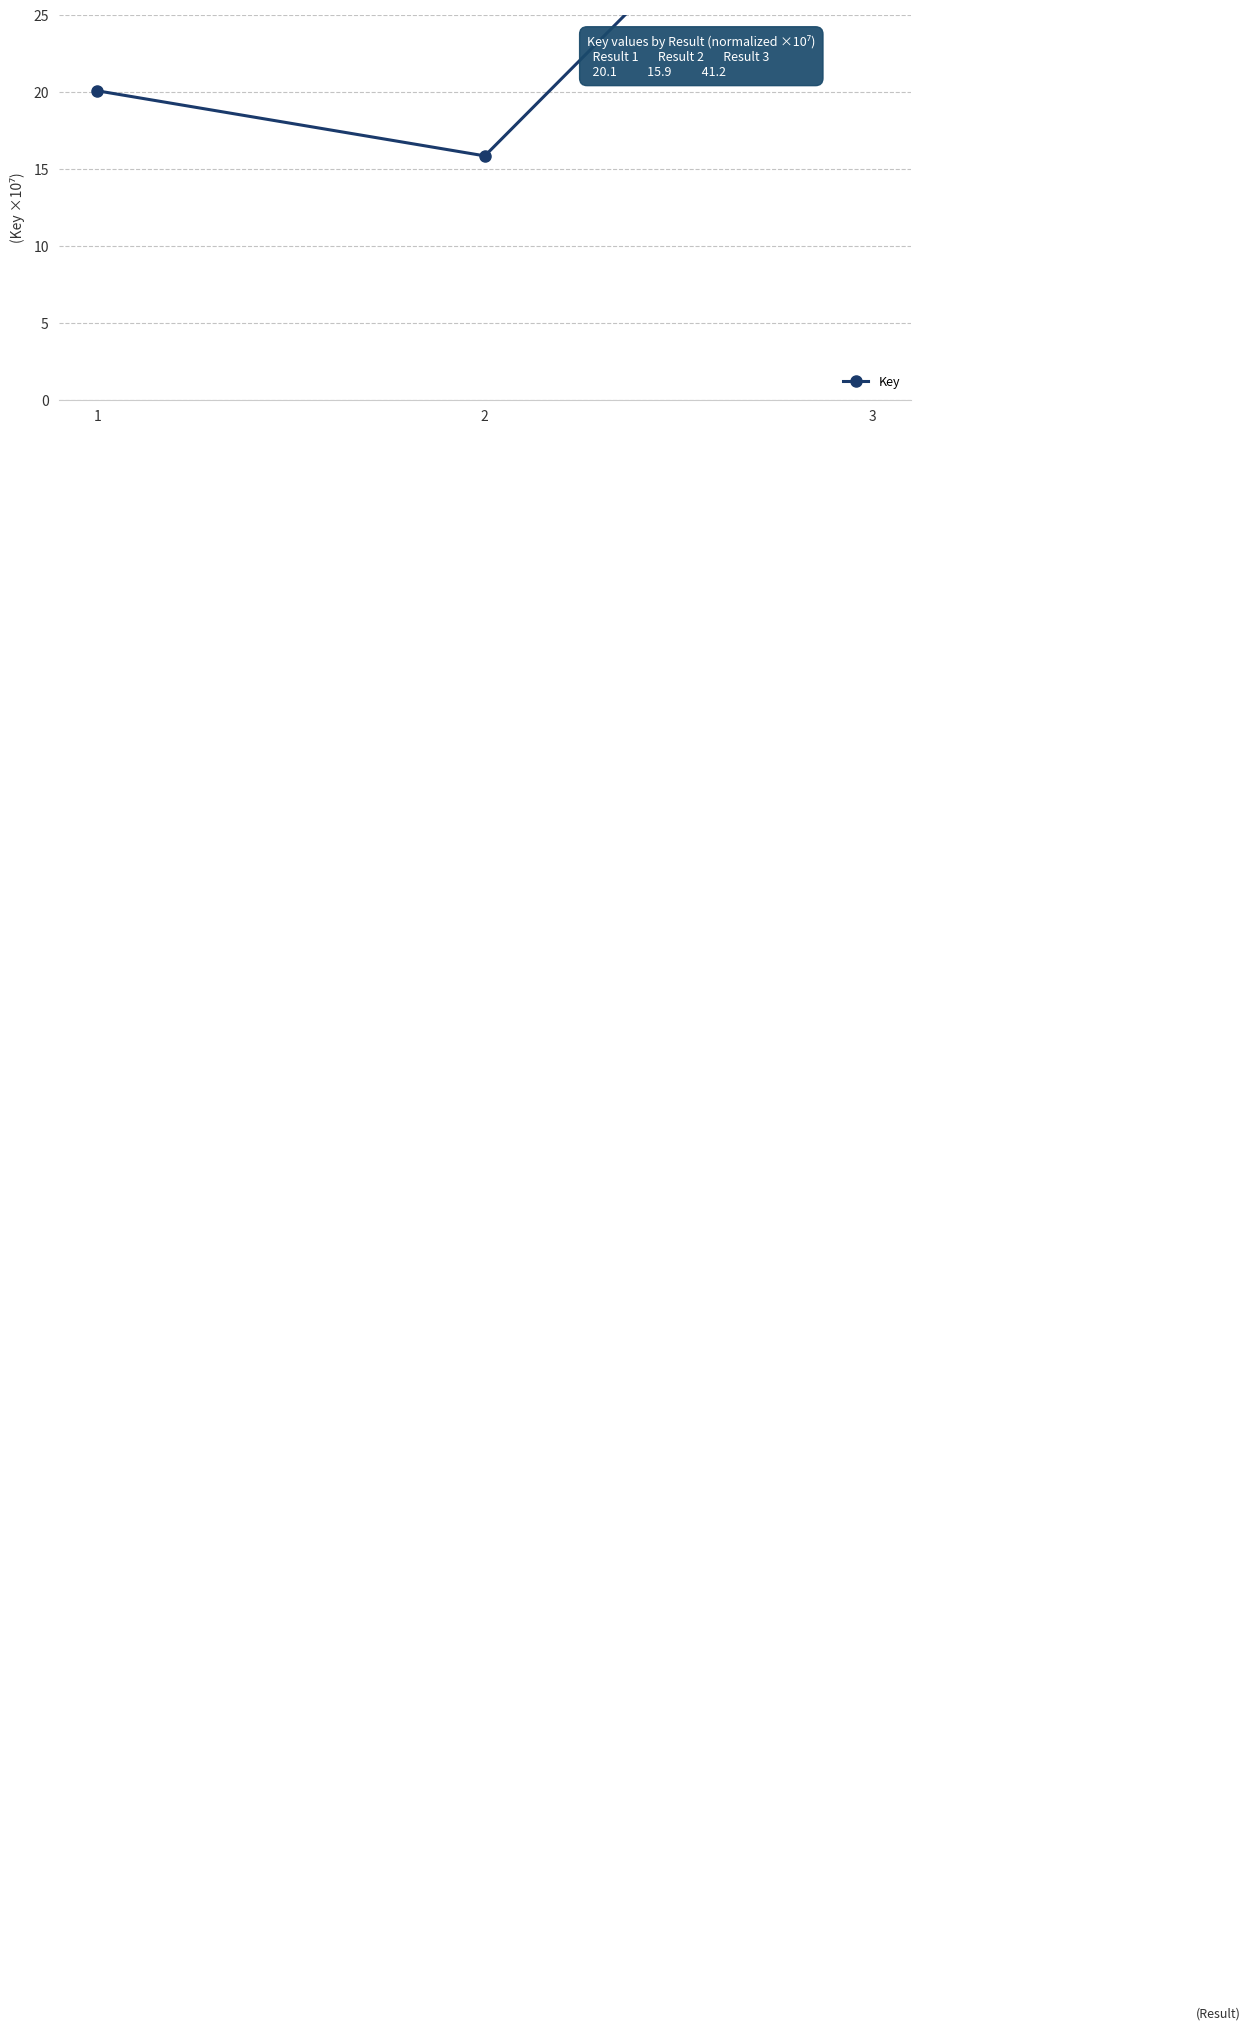

What is the change in value from 2 to 3?

+25.3